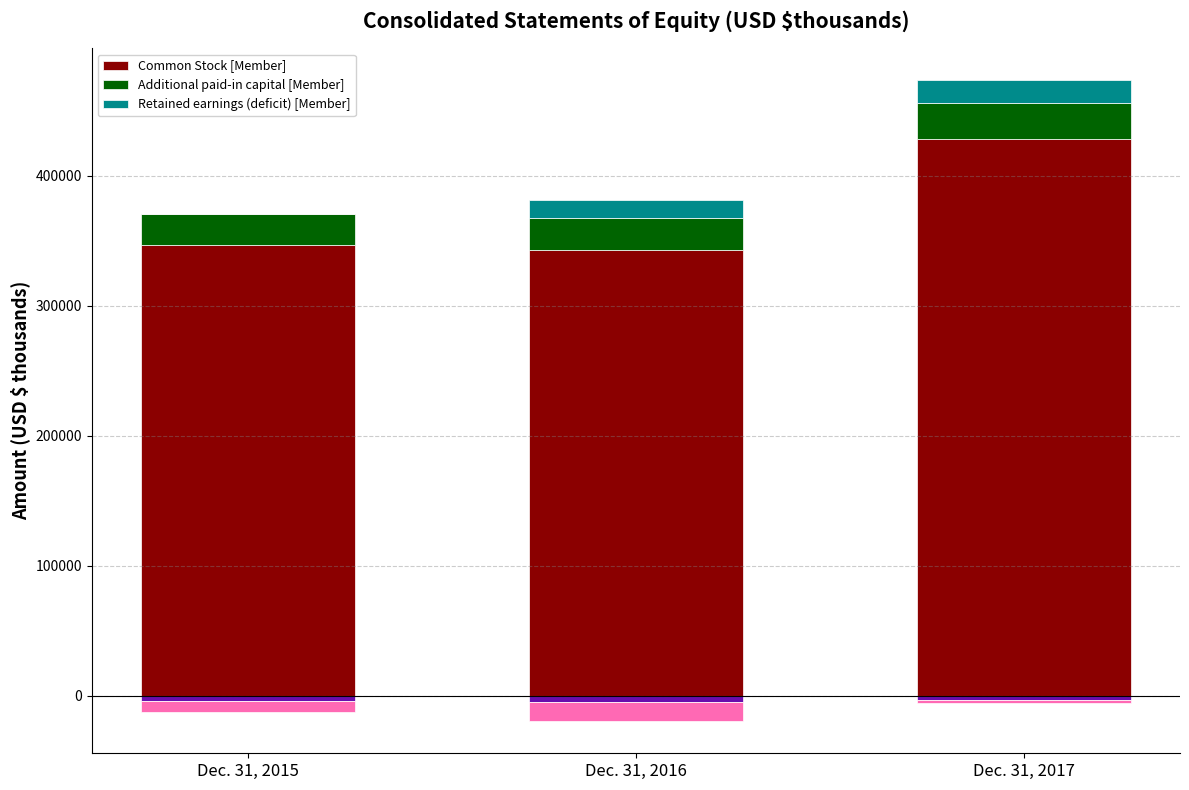

What is the spread (max minus min) of values at Dec. 31, 2015?

346453